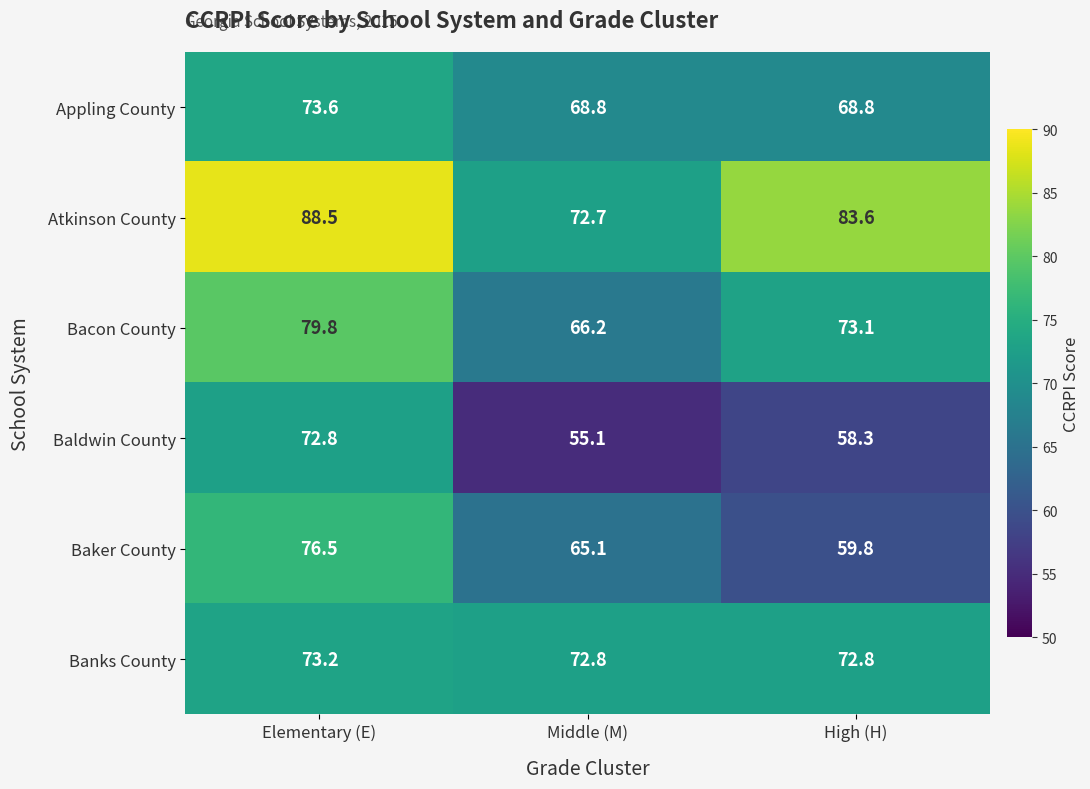

Count the number of data series in this chart.

6